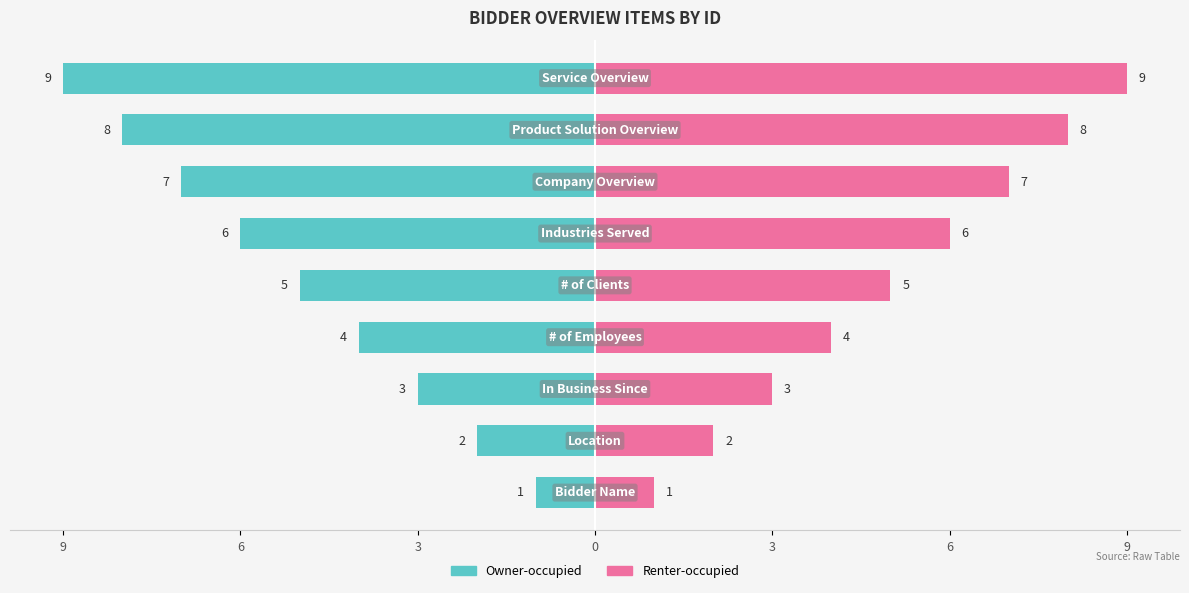

At 8, list the series in order from largest to smallest.

Renter-occupied, Owner-occupied